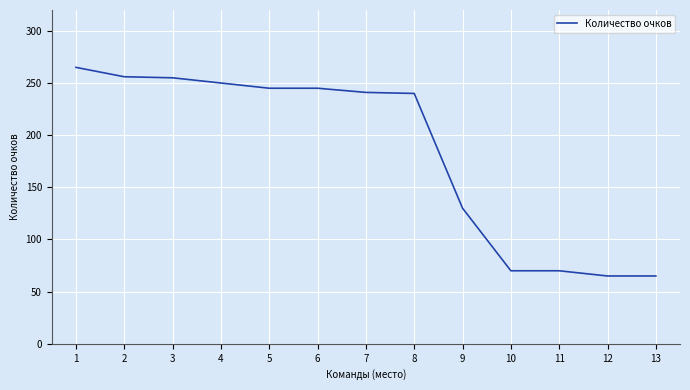

What is the minimum value shown in the chart?

65